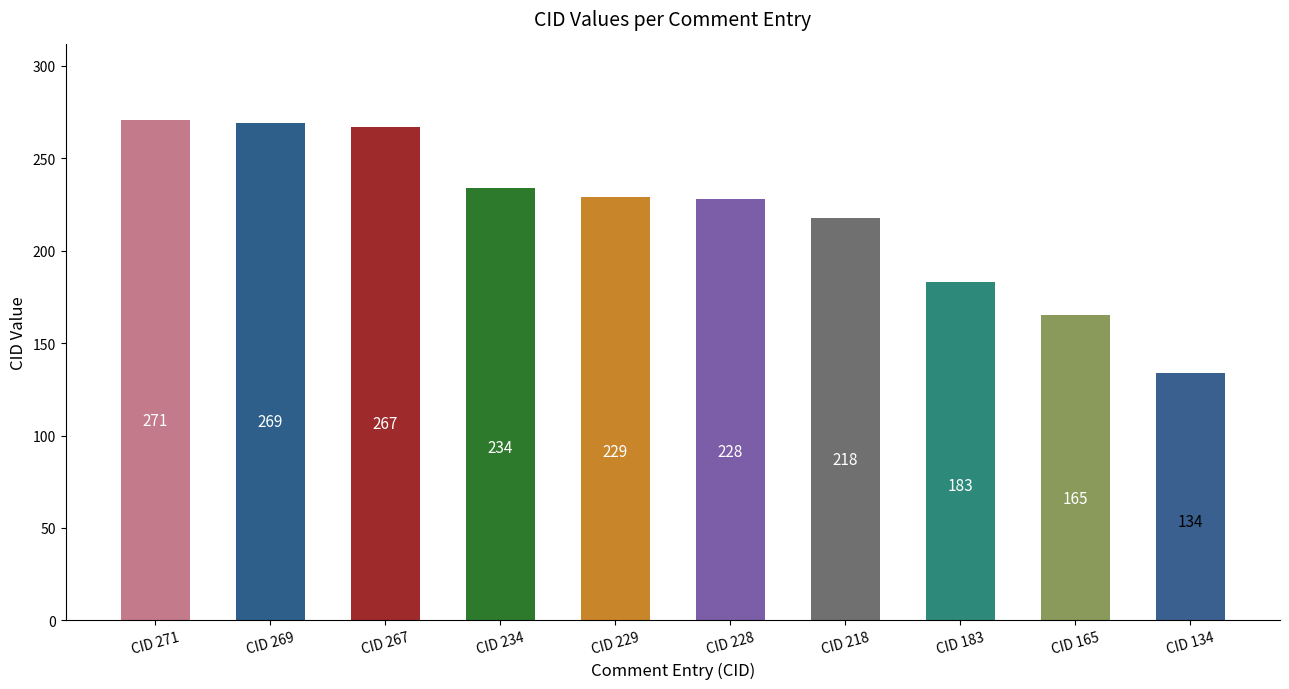

At which label does the data first exceed 229?

CID 271